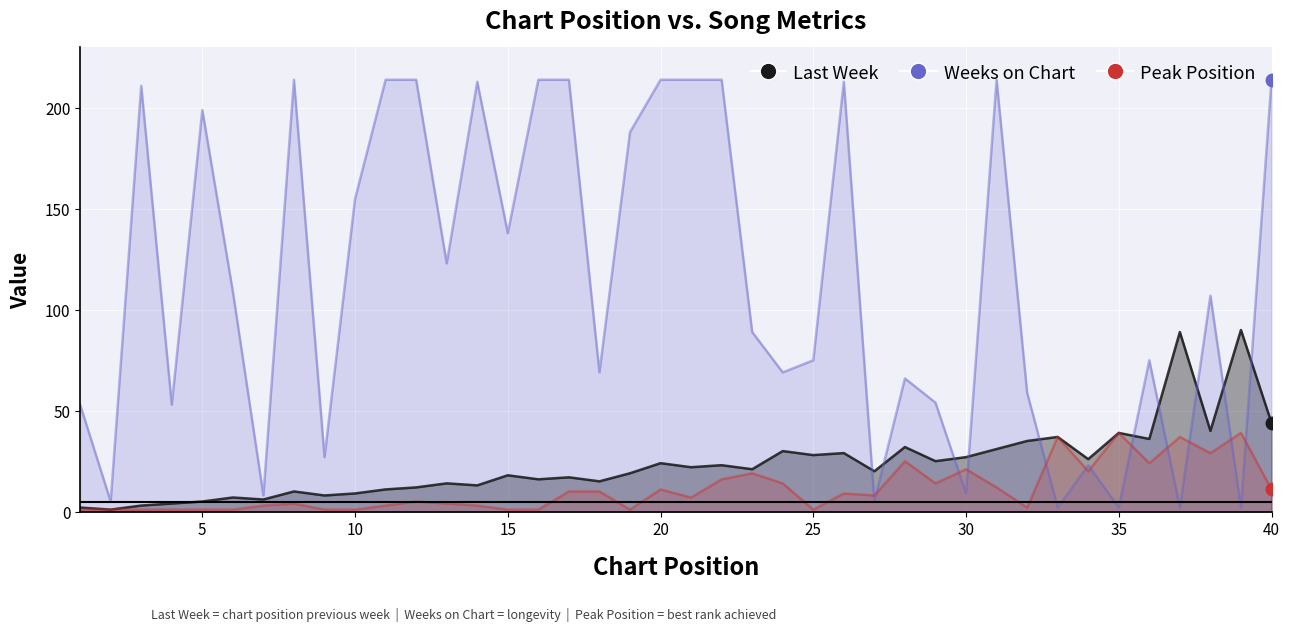

At which category does the chart reach its minimum across all series?

2